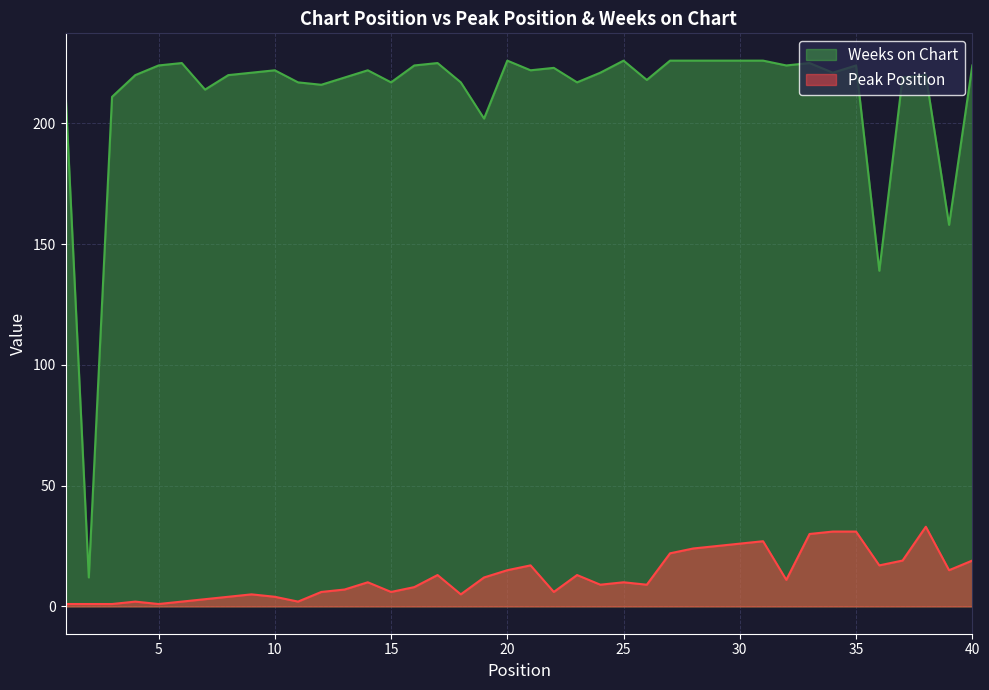

What is the maximum value for Peak Position?

33